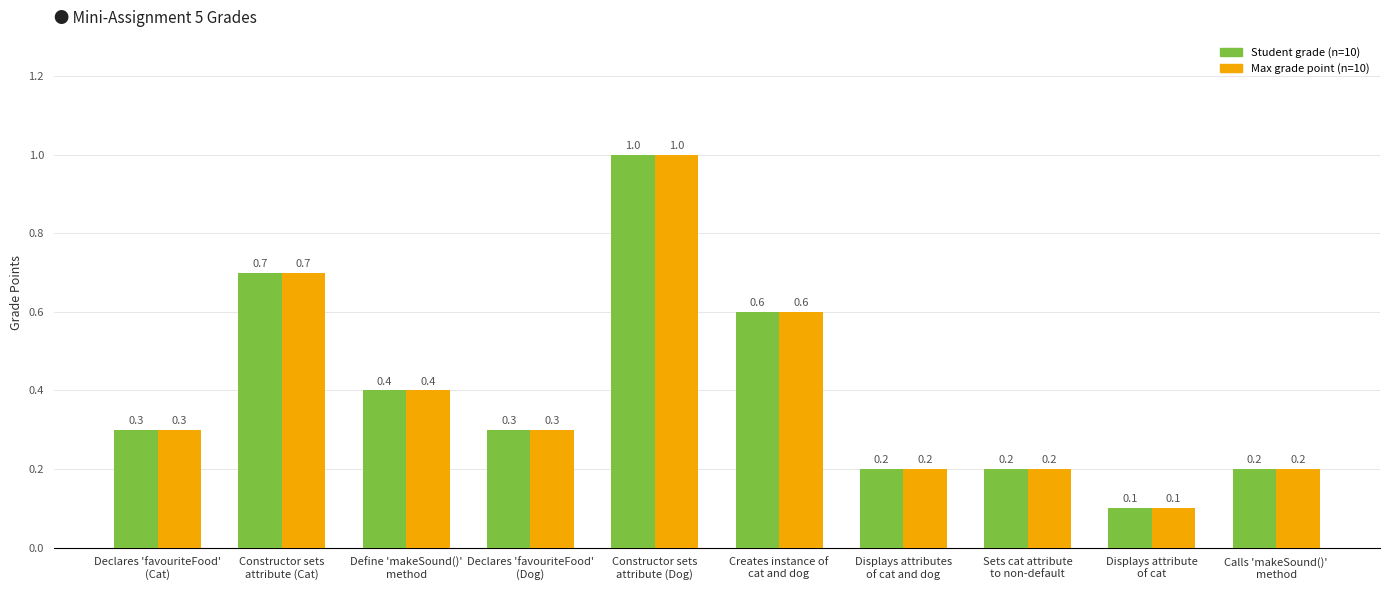

Which category has the highest value across all series?

Constructor sets
attribute (Dog)